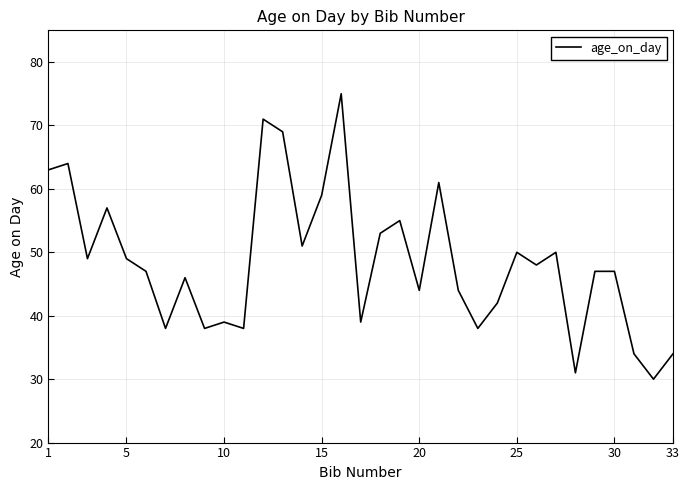

What is the difference between the second highest and minimum values?

41